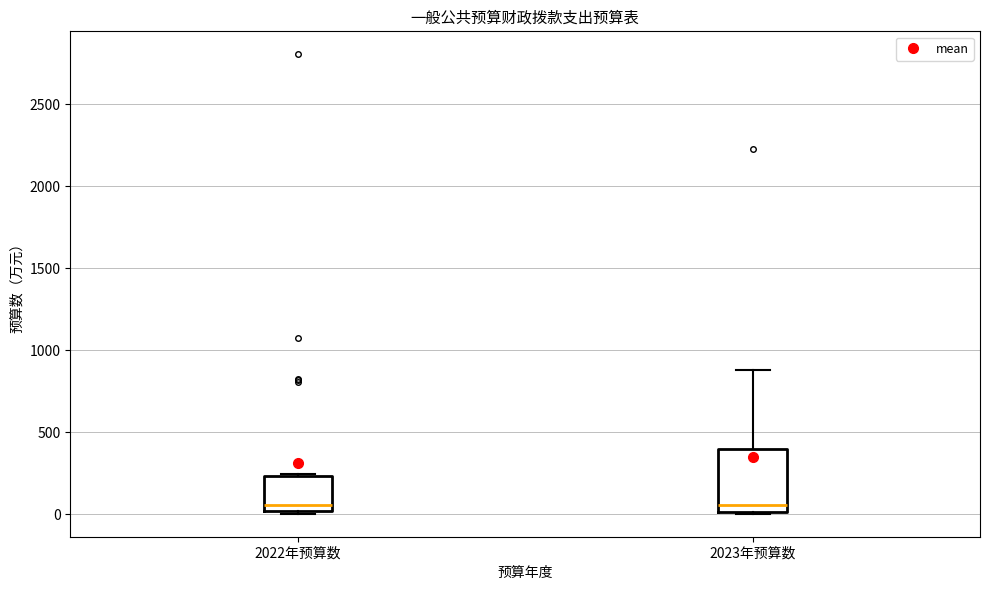

Where is the lower edge of the box for 2023年预算数 on the y-axis? The values are not printed on the chart, so give them approximately, as read against the axis.

0